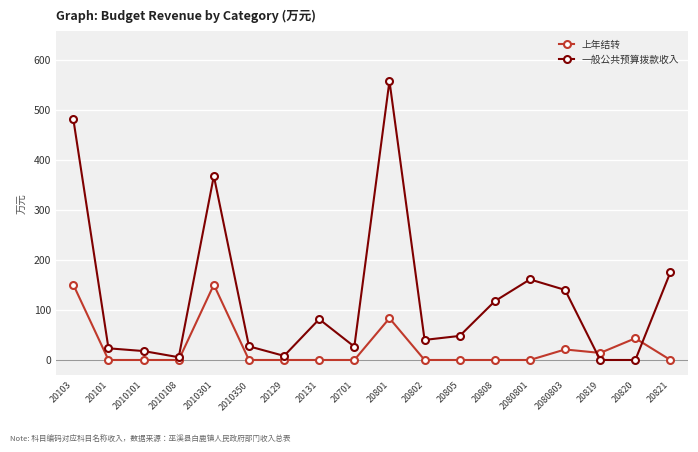

The 一般公共预算拨款收入 series shows 31.4 at 2080803. True or false?

False